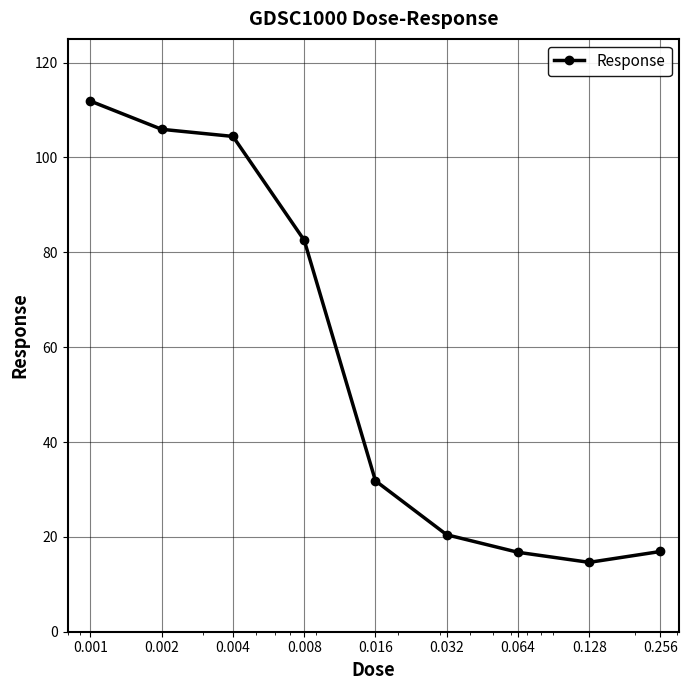

Is this an area chart (filled region under the line)?

No